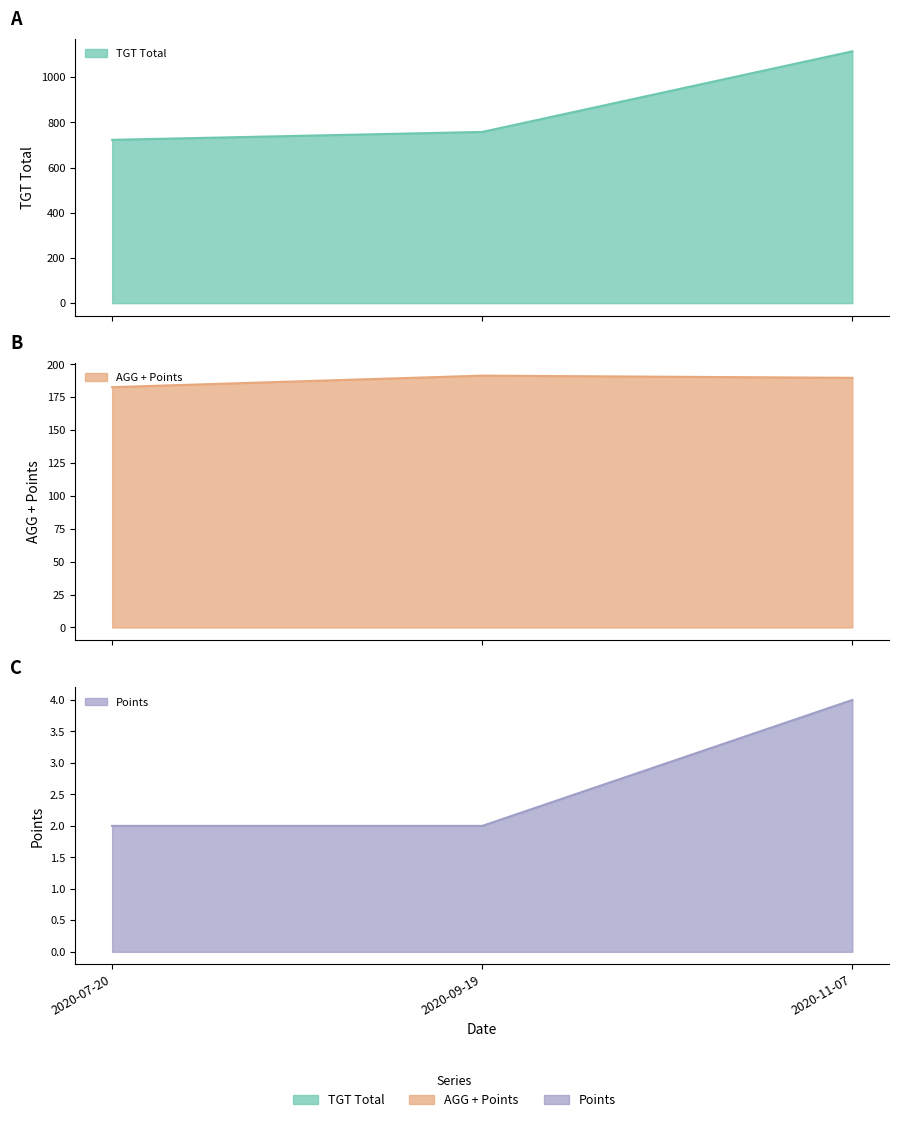

Is it true that Points equals 3.4 at 2020-07-20?

False